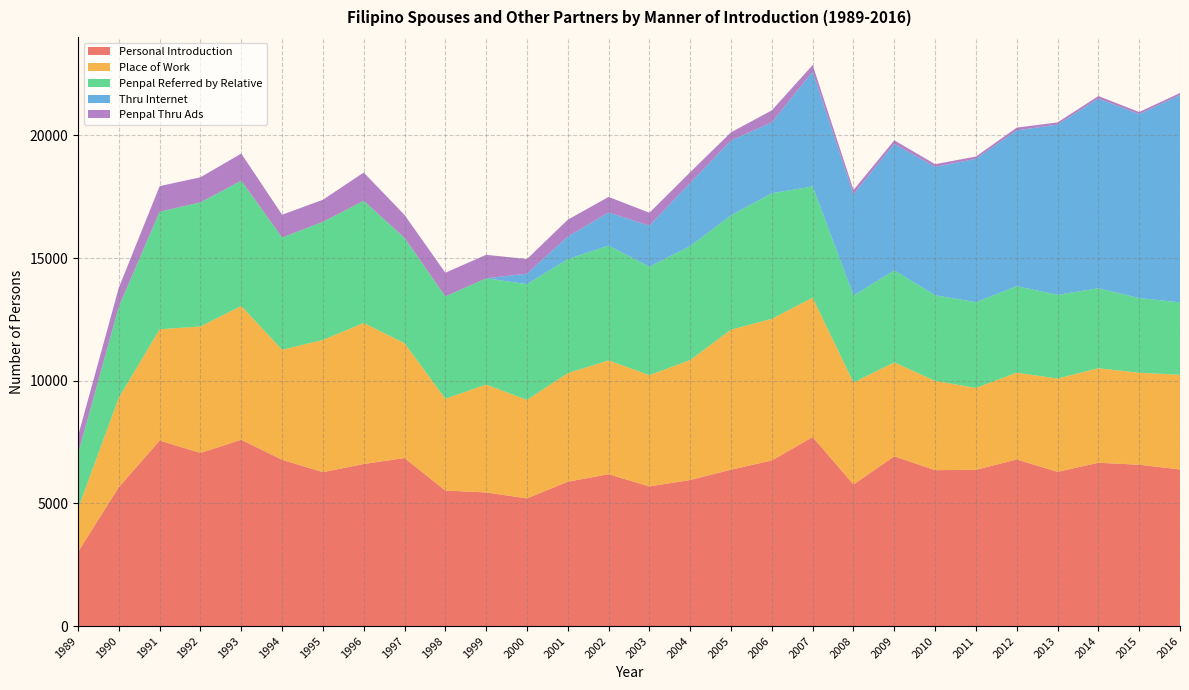

Reading right to left, list all the values displayed in this chart.

Personal Introduction: 2016=6383	2015=6575	2014=6656	2013=6285	2012=6790	2011=6368	2010=6353	2009=6919	2008=5772	2007=7705	2006=6750	2005=6374	2004=5953	2003=5691	2002=6189	2001=5883	2000=5203	1999=5446	1998=5522	1997=6849	1996=6604	1995=6273	1994=6778	1993=7593	1992=7057	1991=7560	1990=5662	1989=3025
Place of Work: 2016=3859	2015=3749	2014=3851	2013=3801	2012=3536	2011=3337	2010=3640	2009=3826	2008=4154	2007=5677	2006=5772	2005=5704	2004=4891	2003=4535	2002=4638	2001=4424	2000=4016	1999=4395	1998=3741	1997=4678	1996=5747	1995=5389	1994=4483	1993=5452	1992=5153	1991=4534	1990=3651	1989=1759
Penpal Referred by Relative: 2016=2951	2015=3043	2014=3261	2013=3413	2012=3525	2011=3493	2010=3492	2009=3749	2008=3544	2007=4535	2006=5117	2005=4661	2004=4642	2003=4421	2002=4678	2001=4646	2000=4716	1999=4333	1998=4172	1997=4292	1996=4980	1995=4812	1994=4575	1993=5106	1992=5057	1991=4794	1990=3710	1989=2239
Thru Internet: 2016=8448	2015=7497	2014=7729	2013=6939	2012=6349	2011=5845	2010=5228	2009=5157	2008=4127	2007=4679	2006=2889	2005=3049	2004=2574	2003=1672	2002=1350	2001=920	2000=427	1999=0	1998=0	1997=3	1996=0	1995=0	1994=0	1993=0	1992=0	1991=0	1990=0	1989=0
Penpal Thru Ads: 2016=85	2015=86	2014=104	2013=89	2012=114	2011=93	2010=111	2009=146	2008=173	2007=270	2006=491	2005=335	2004=438	2003=525	2002=635	2001=689	2000=595	1999=957	1998=965	1997=934	1996=1153	1995=900	1994=929	1993=1106	1992=1023	1991=1042	1990=768	1989=719